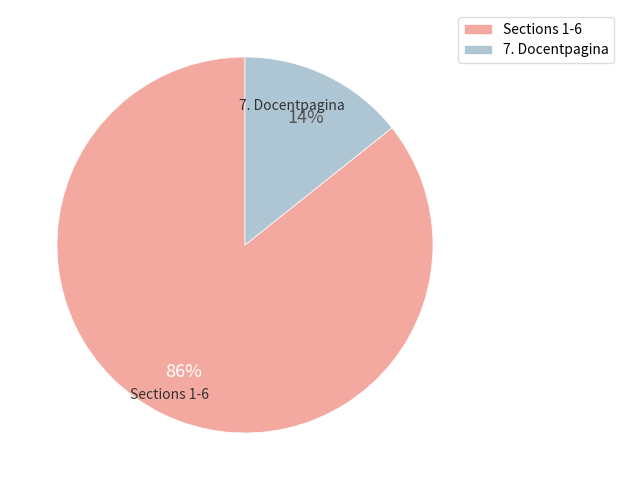

Does 7. Docentpagina represent more than half of the total?

No